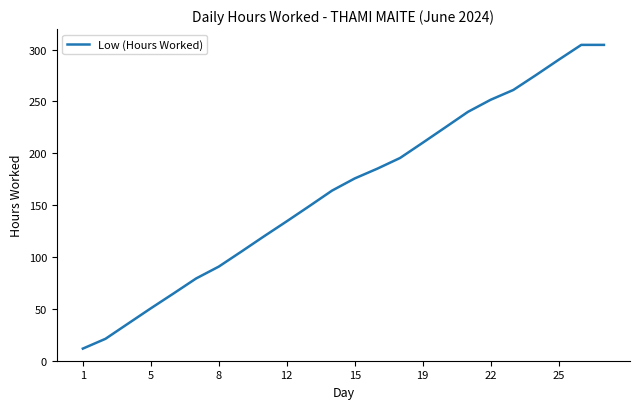

What is the difference between the maximum and minimum values?

292.9